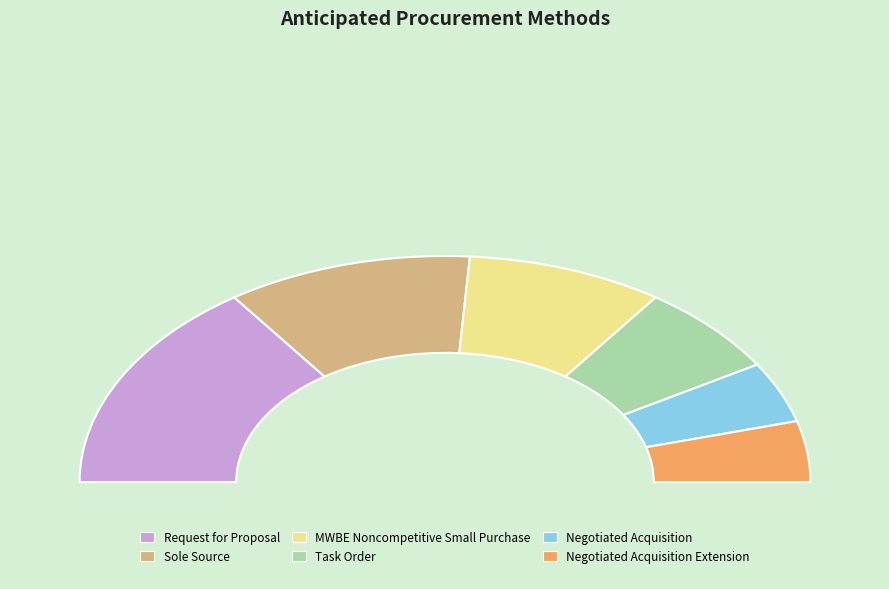

Is it true that MWBE Noncompetitive Small Purchase is 23% of the pie?

False